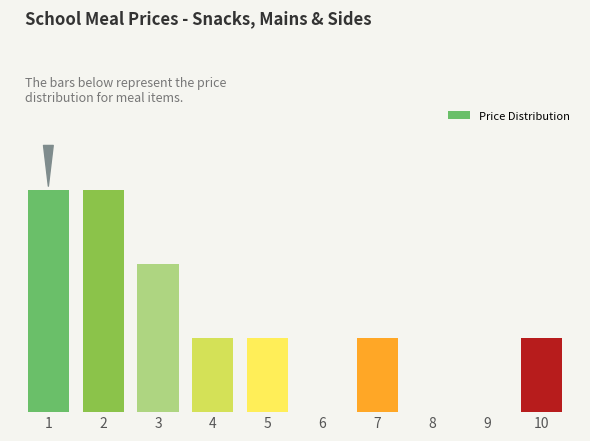

Are the bars horizontal?

No